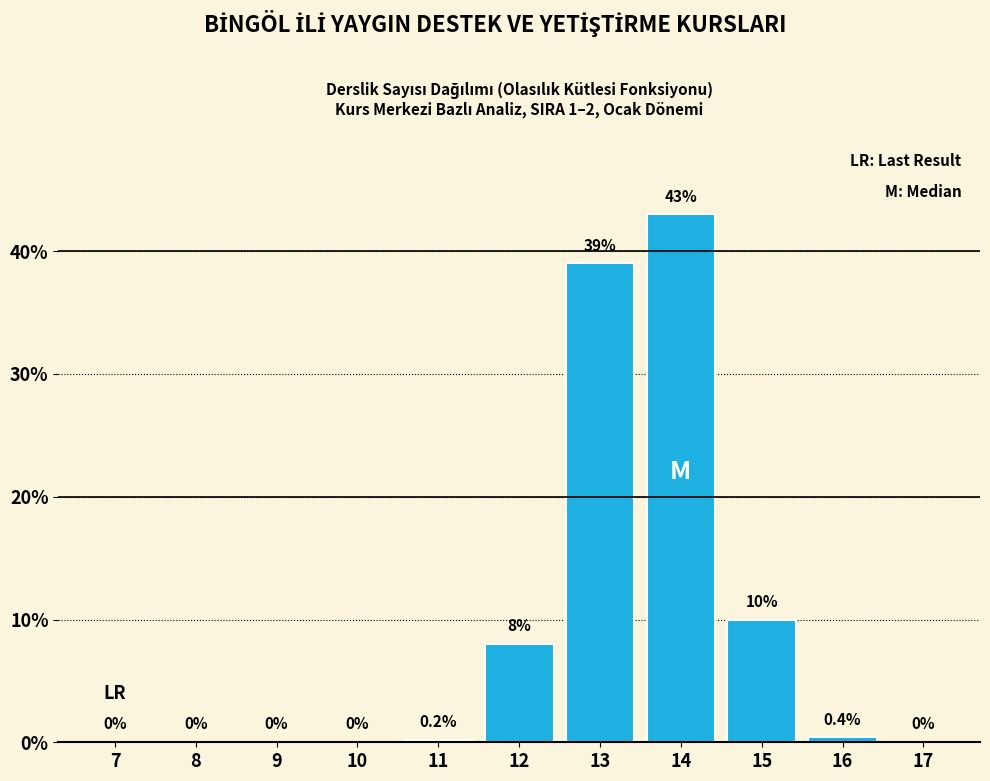

Reading left to right, what are all the values shown in this chart?

7=0.0	8=0.0	9=0.0	10=0.0	11=0.2	12=8.0	13=39.0	14=43.0	15=10.0	16=0.4	17=0.0